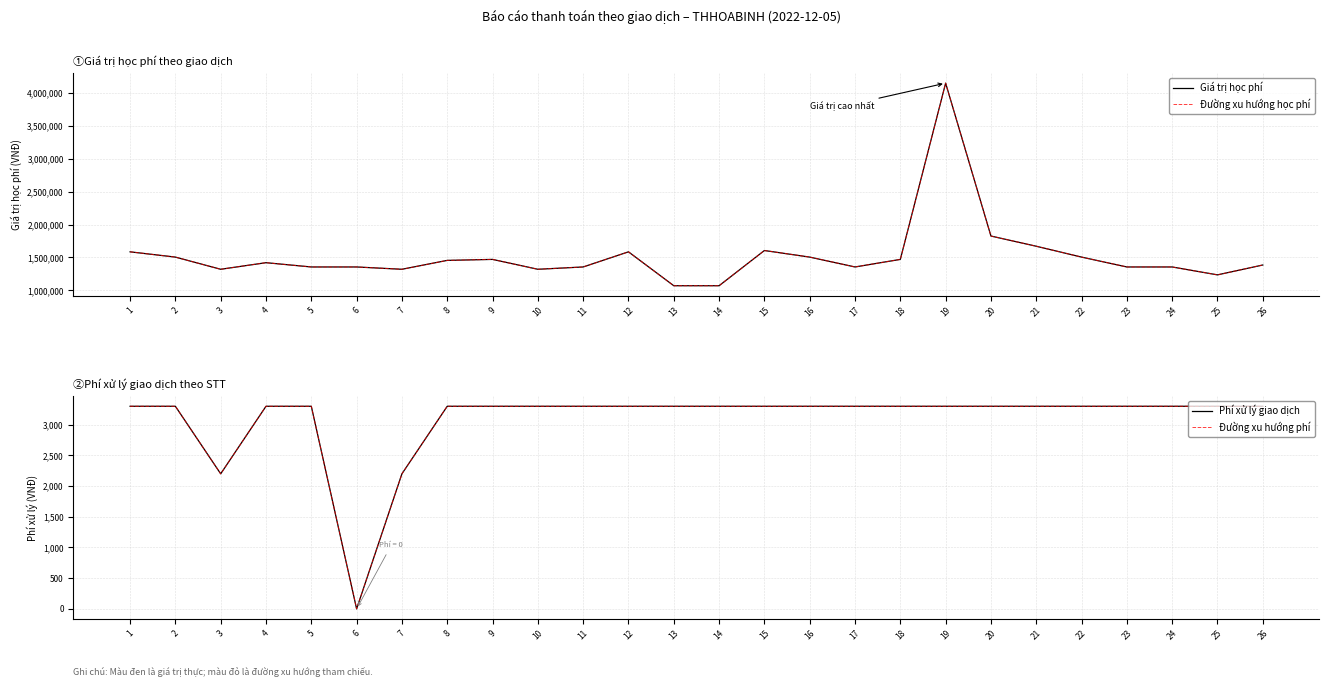

What is the difference between the highest and lowest values at 3?

1317800